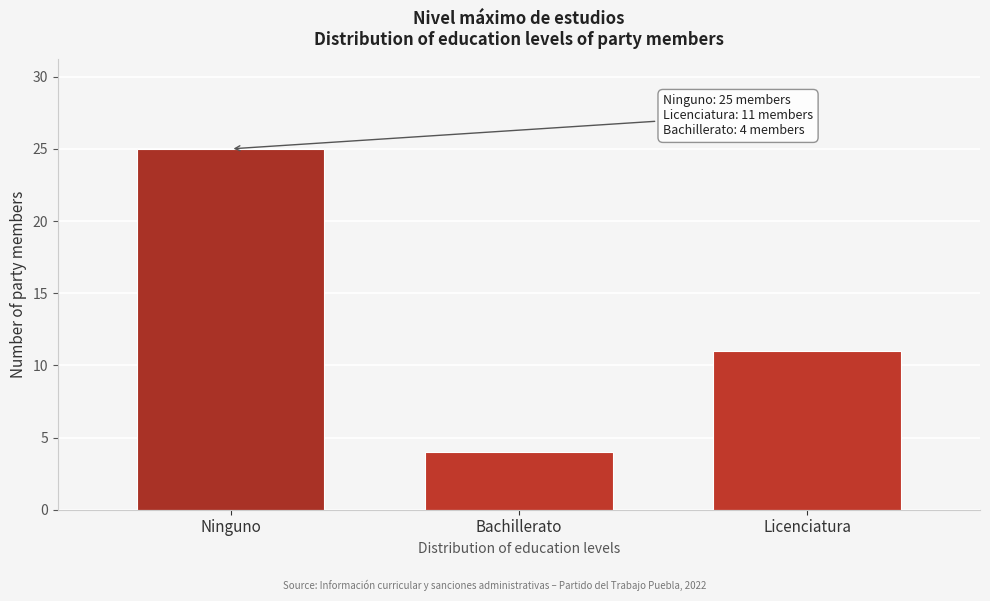

Reading right to left, extract all data points from this chart.

11	4	25